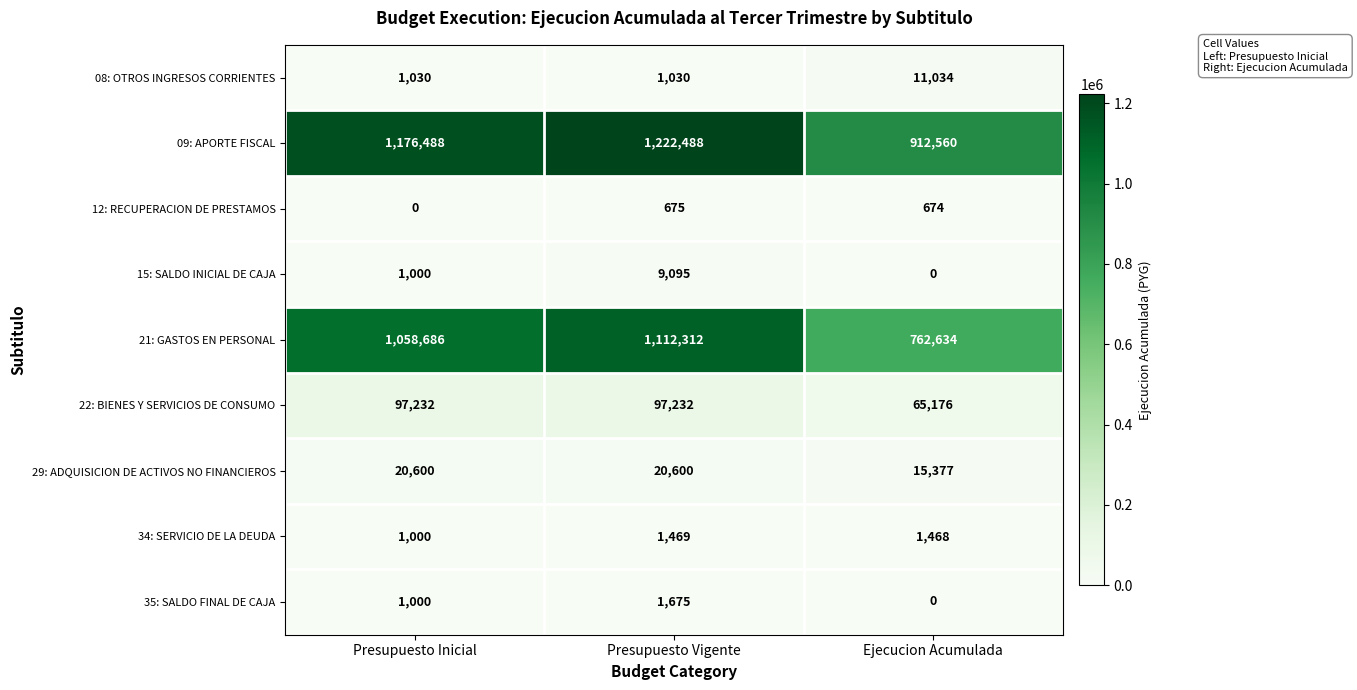

Reading left to right, what are all the values shown in this chart?

08: OTROS INGRESOS CORRIENTES: Presupuesto Inicial=1030	Presupuesto Vigente=1030	Ejecucion Acumulada=11034
09: APORTE FISCAL: Presupuesto Inicial=1176488	Presupuesto Vigente=1222488	Ejecucion Acumulada=912560
12: RECUPERACION DE PRESTAMOS: Presupuesto Inicial=0	Presupuesto Vigente=675	Ejecucion Acumulada=674
15: SALDO INICIAL DE CAJA: Presupuesto Inicial=1000	Presupuesto Vigente=9095	Ejecucion Acumulada=0
21: GASTOS EN PERSONAL: Presupuesto Inicial=1058686	Presupuesto Vigente=1112312	Ejecucion Acumulada=762634
22: BIENES Y SERVICIOS DE CONSUMO: Presupuesto Inicial=97232	Presupuesto Vigente=97232	Ejecucion Acumulada=65176
29: ADQUISICION DE ACTIVOS NO FINANCIEROS: Presupuesto Inicial=20600	Presupuesto Vigente=20600	Ejecucion Acumulada=15377
34: SERVICIO DE LA DEUDA: Presupuesto Inicial=1000	Presupuesto Vigente=1469	Ejecucion Acumulada=1468
35: SALDO FINAL DE CAJA: Presupuesto Inicial=1000	Presupuesto Vigente=1675	Ejecucion Acumulada=0